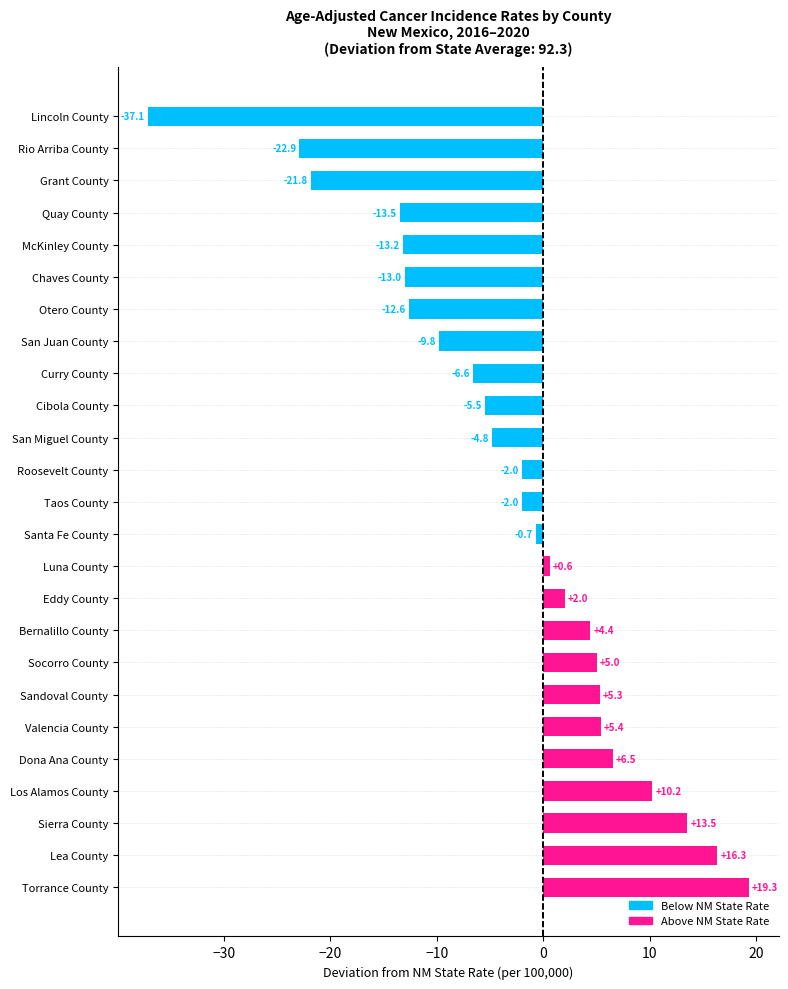

What is the greatest value displayed?

19.3